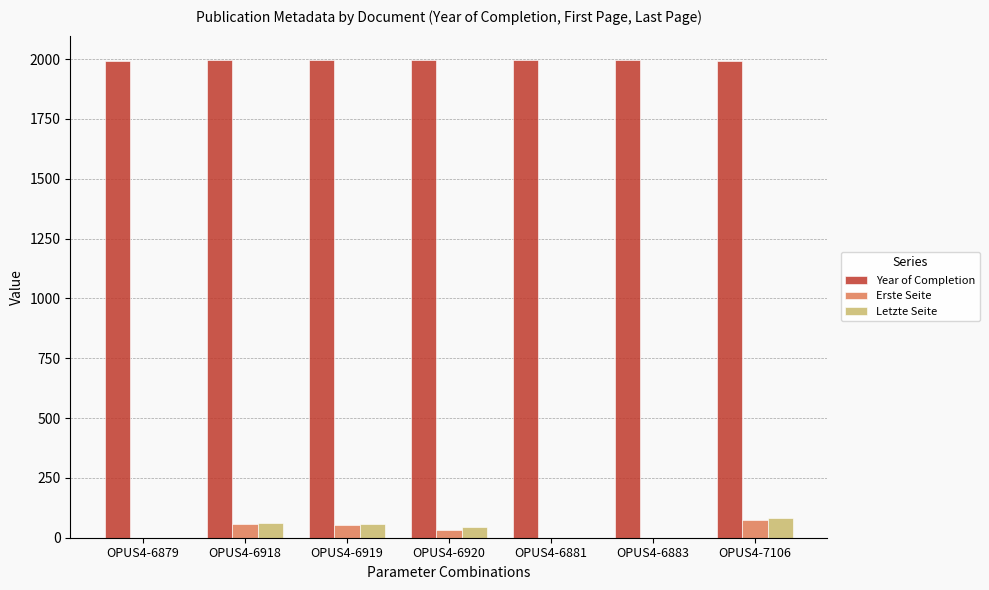

True or false: Year of Completion has a value of 1994 at OPUS4-7106.

True